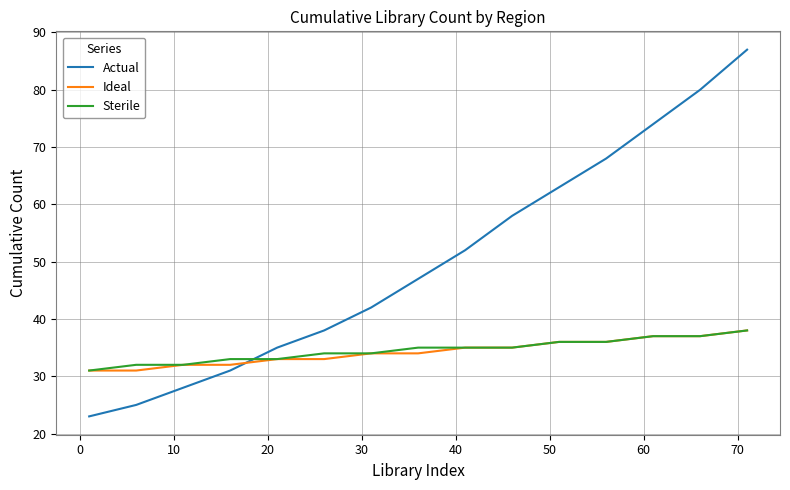

Which series has the widest spread of values?

Actual